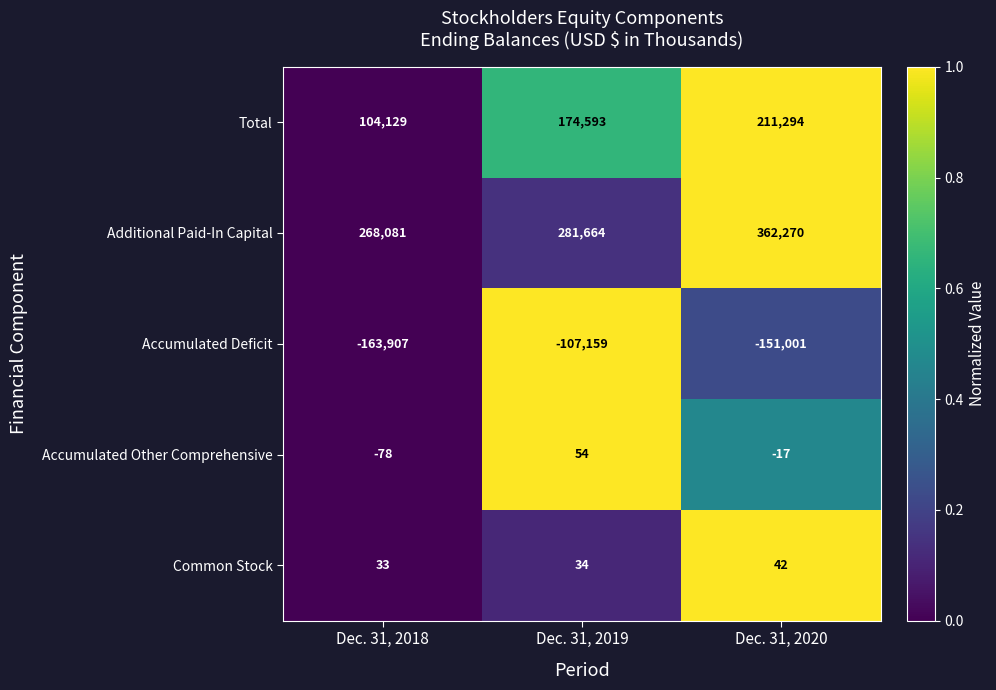

What is the average value of the Common Stock series?

36